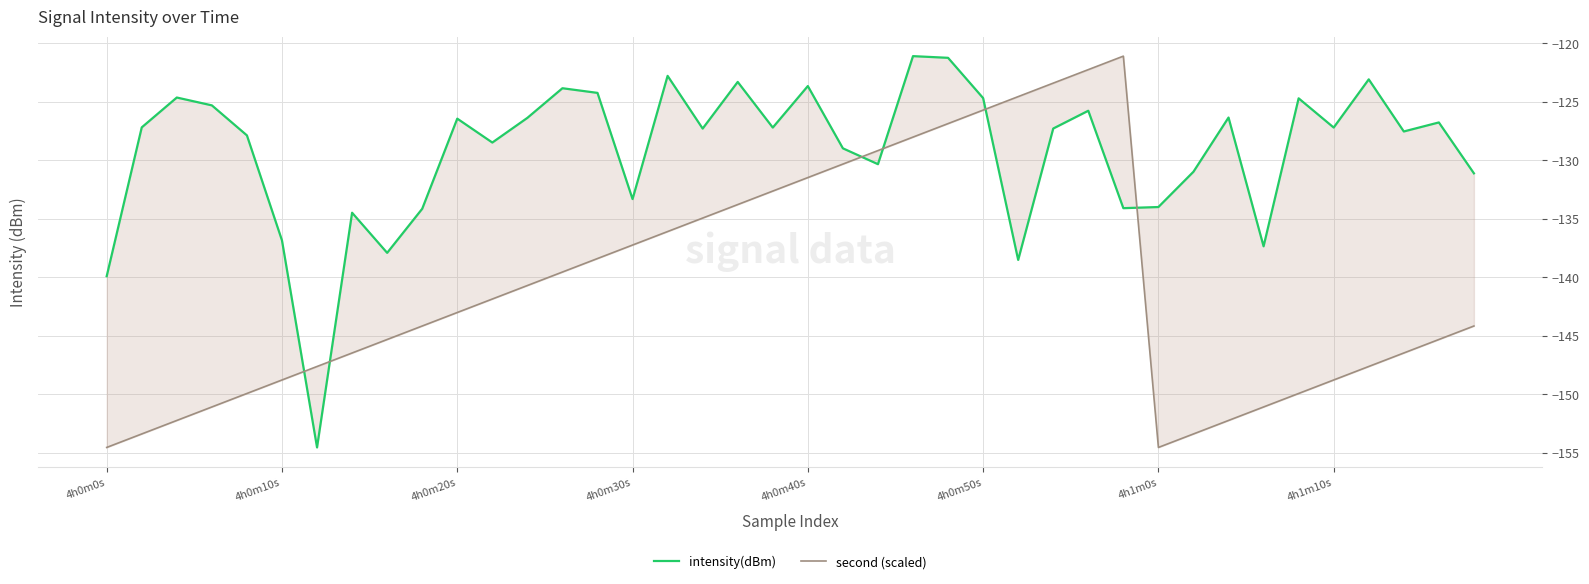

What is the total value across all series at 33?

-288.4